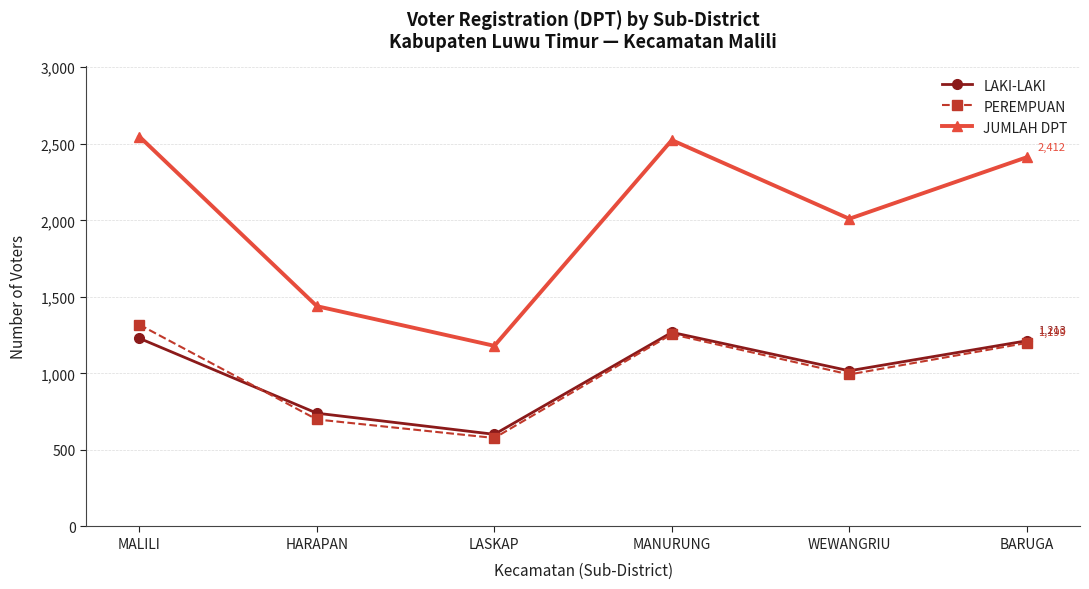

What position from the right is MANURUNG?

3